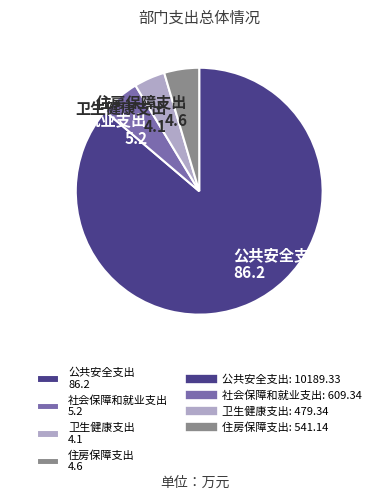

What is the largest slice in the pie chart?

公共安全支出